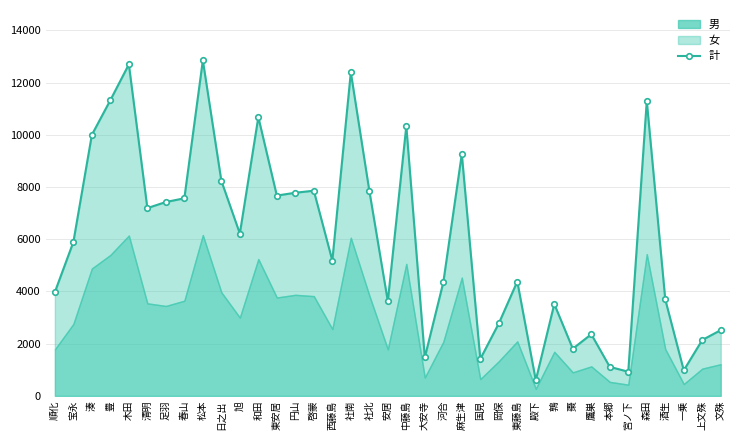

How many interior local valleys (lower than both neighbors) does the data have?

11